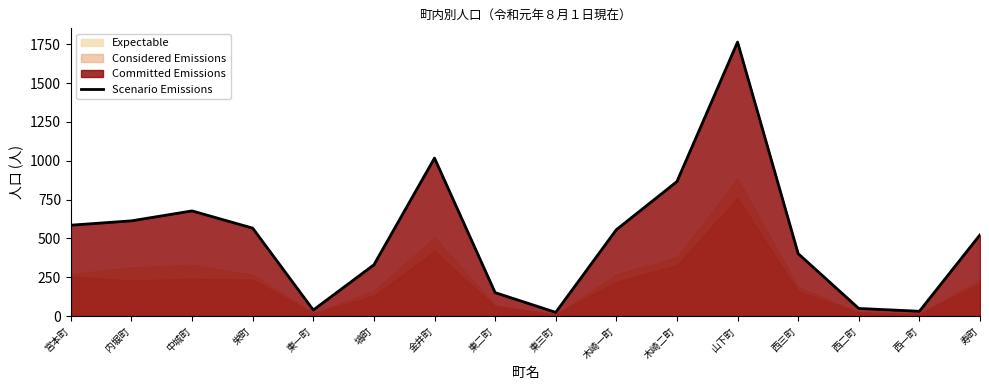

Reading left to right, extract all data points from this chart.

宮本町=585	内堀町=613	中城町=677	栄町=566	東一町=39	塙町=330	金井町=1017	東二町=151	東三町=24	木崎一町=556	木崎二町=866	山下町=1764	西三町=402	西二町=49	西一町=31	寿町=523